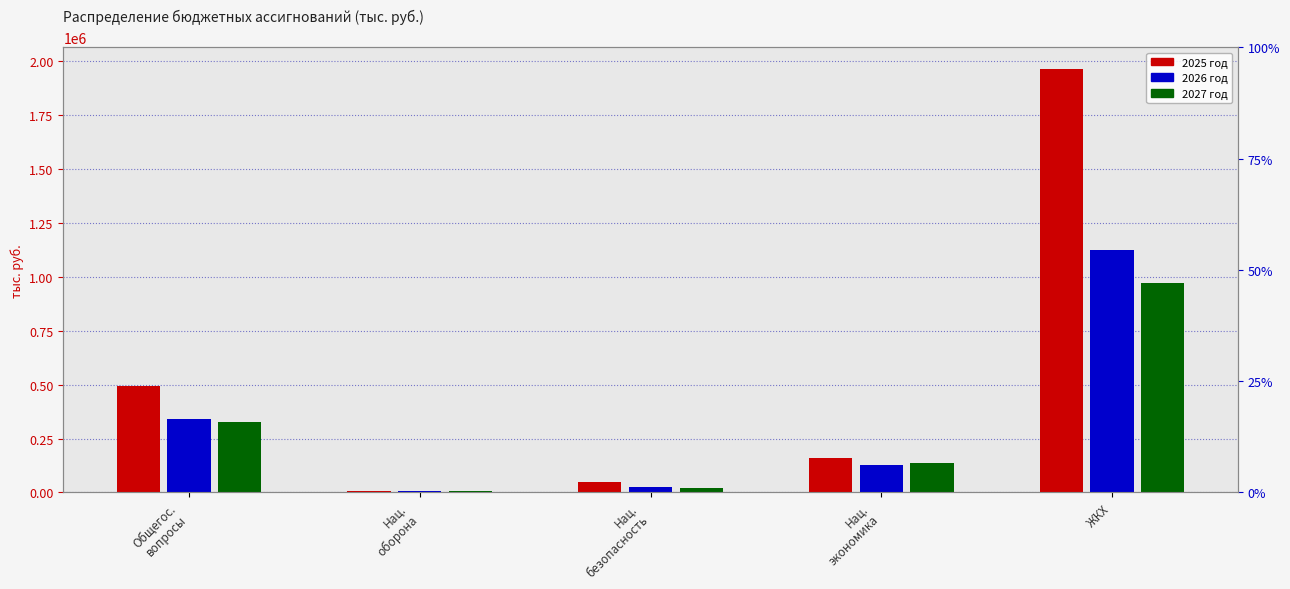

How many values in the 2026 год series are below 129237?

2